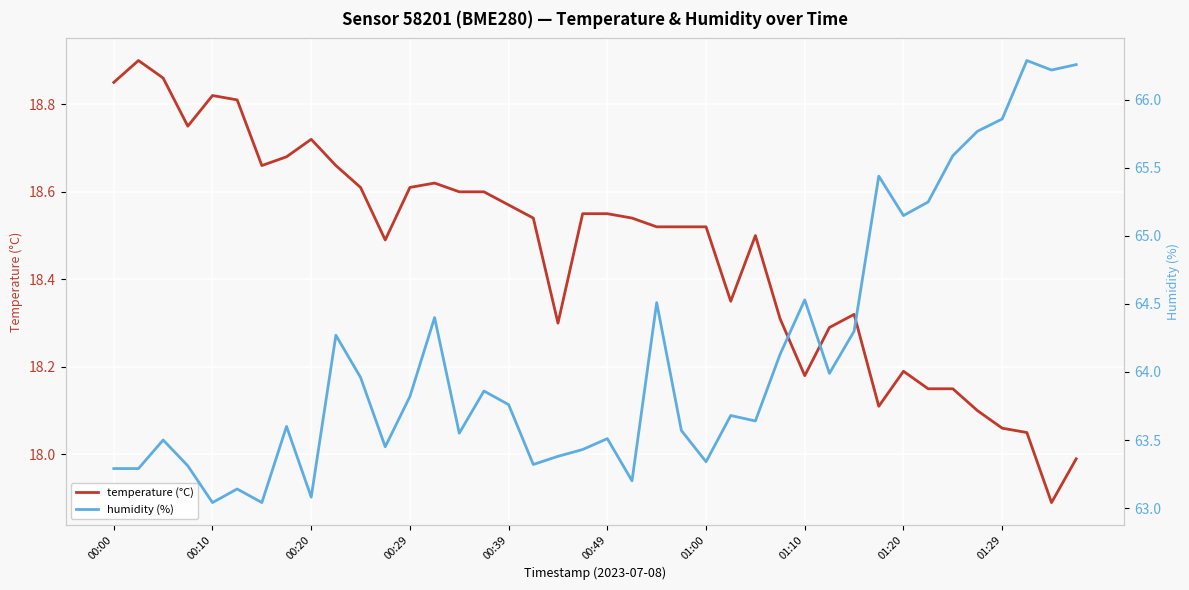

What is the difference between the highest and lowest values at 19?

44.9